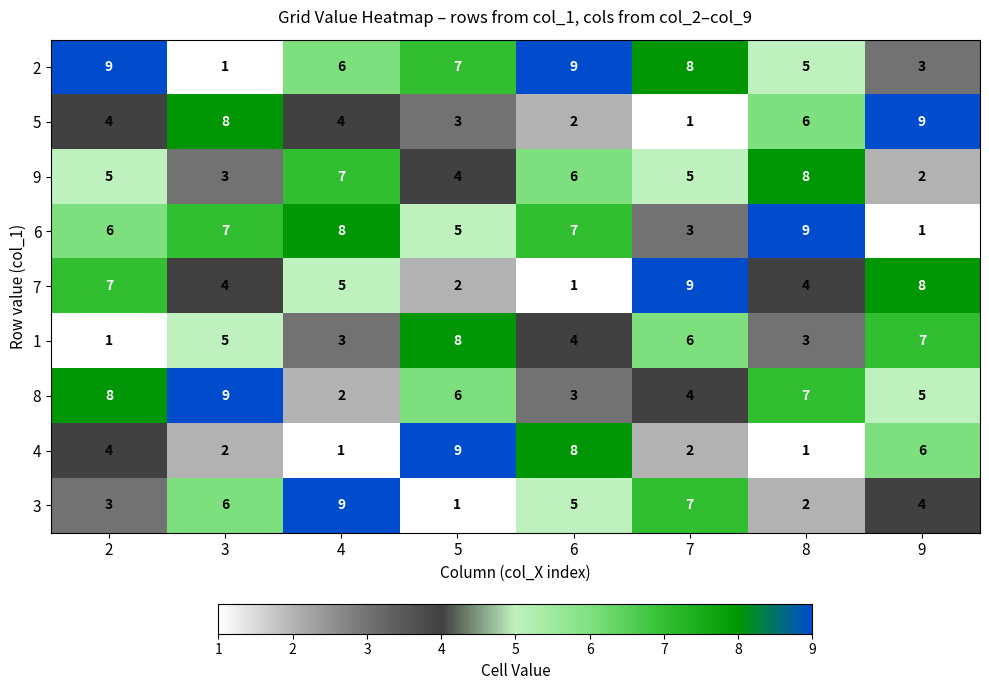

The 9 series shows 3 at 3. True or false?

True